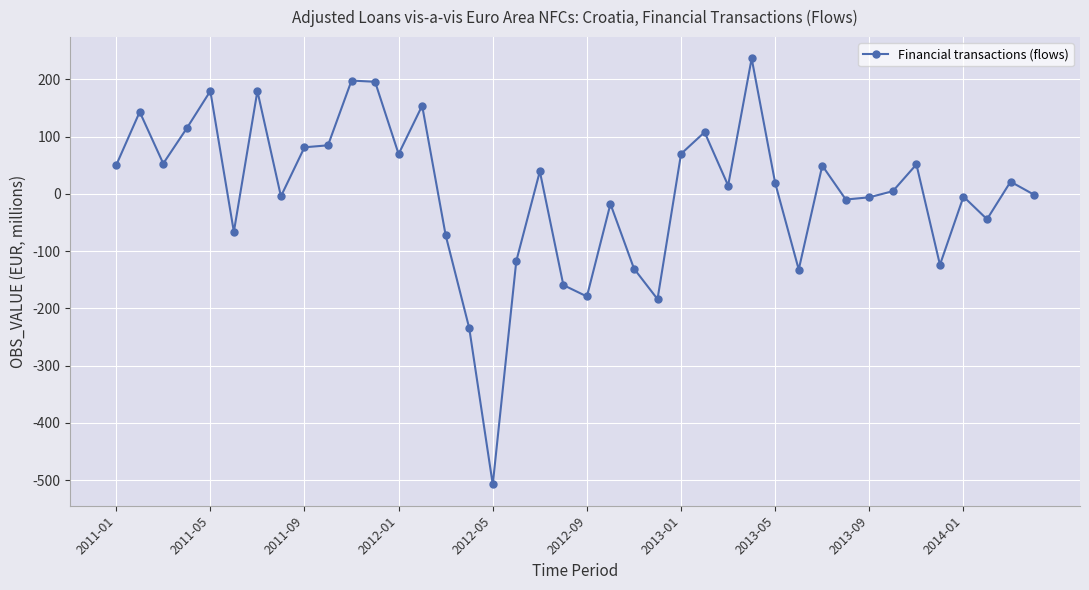

How many categories are shown in the chart?

40